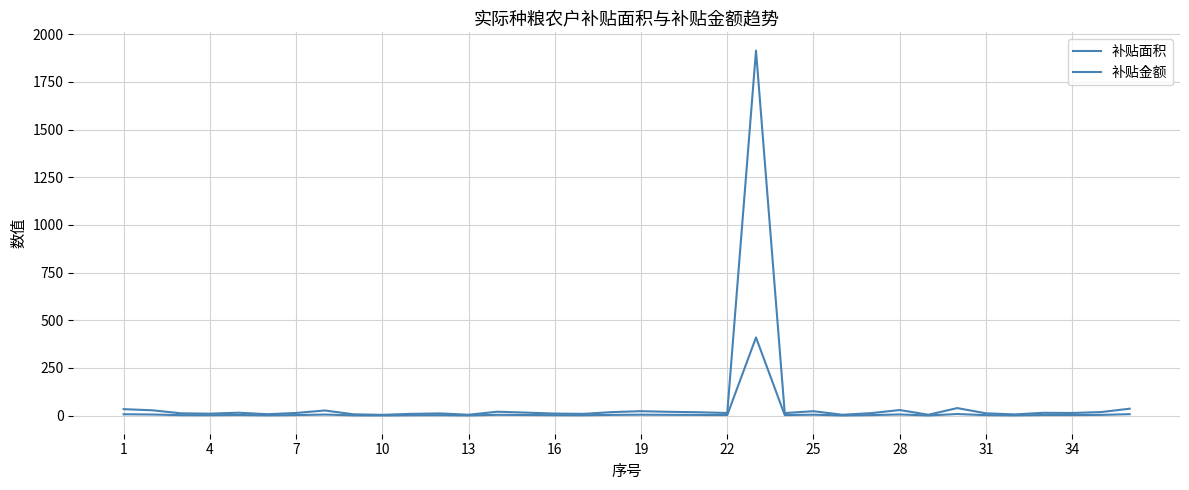

In 补贴金额, how many points are higher than both neighbors (excluding endpoints)?

10